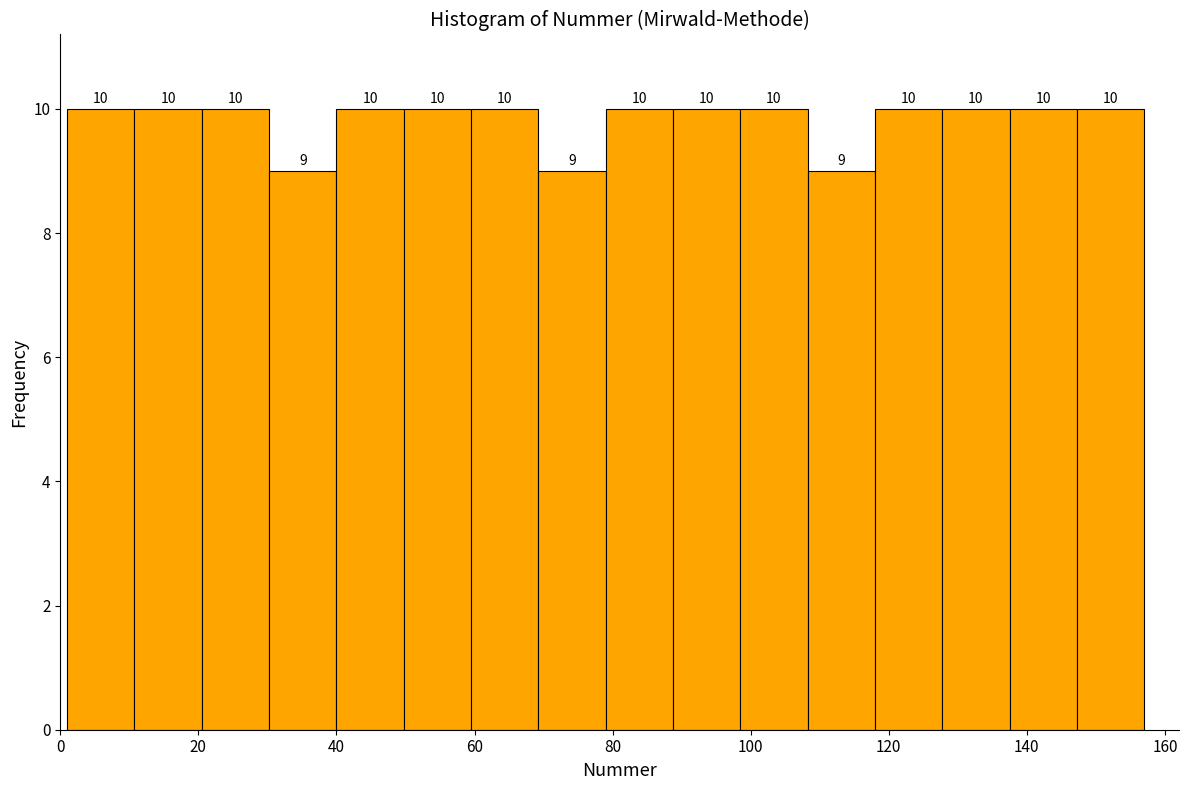

Reading left to right, list every bar in this chart as the range it spans on the x-axis followed by its height. The bar edges are not printed on the chart, so give them approximately, as read against the axis.

2 to 10: 10
10 to 20: 10
20 to 30: 10
30 to 40: 9
40 to 50: 10
50 to 60: 10
60 to 70: 10
70 to 80: 9
80 to 88: 10
88 to 98: 10
98 to 108: 10
108 to 118: 9
118 to 128: 10
128 to 138: 10
138 to 148: 10
148 to 158: 10